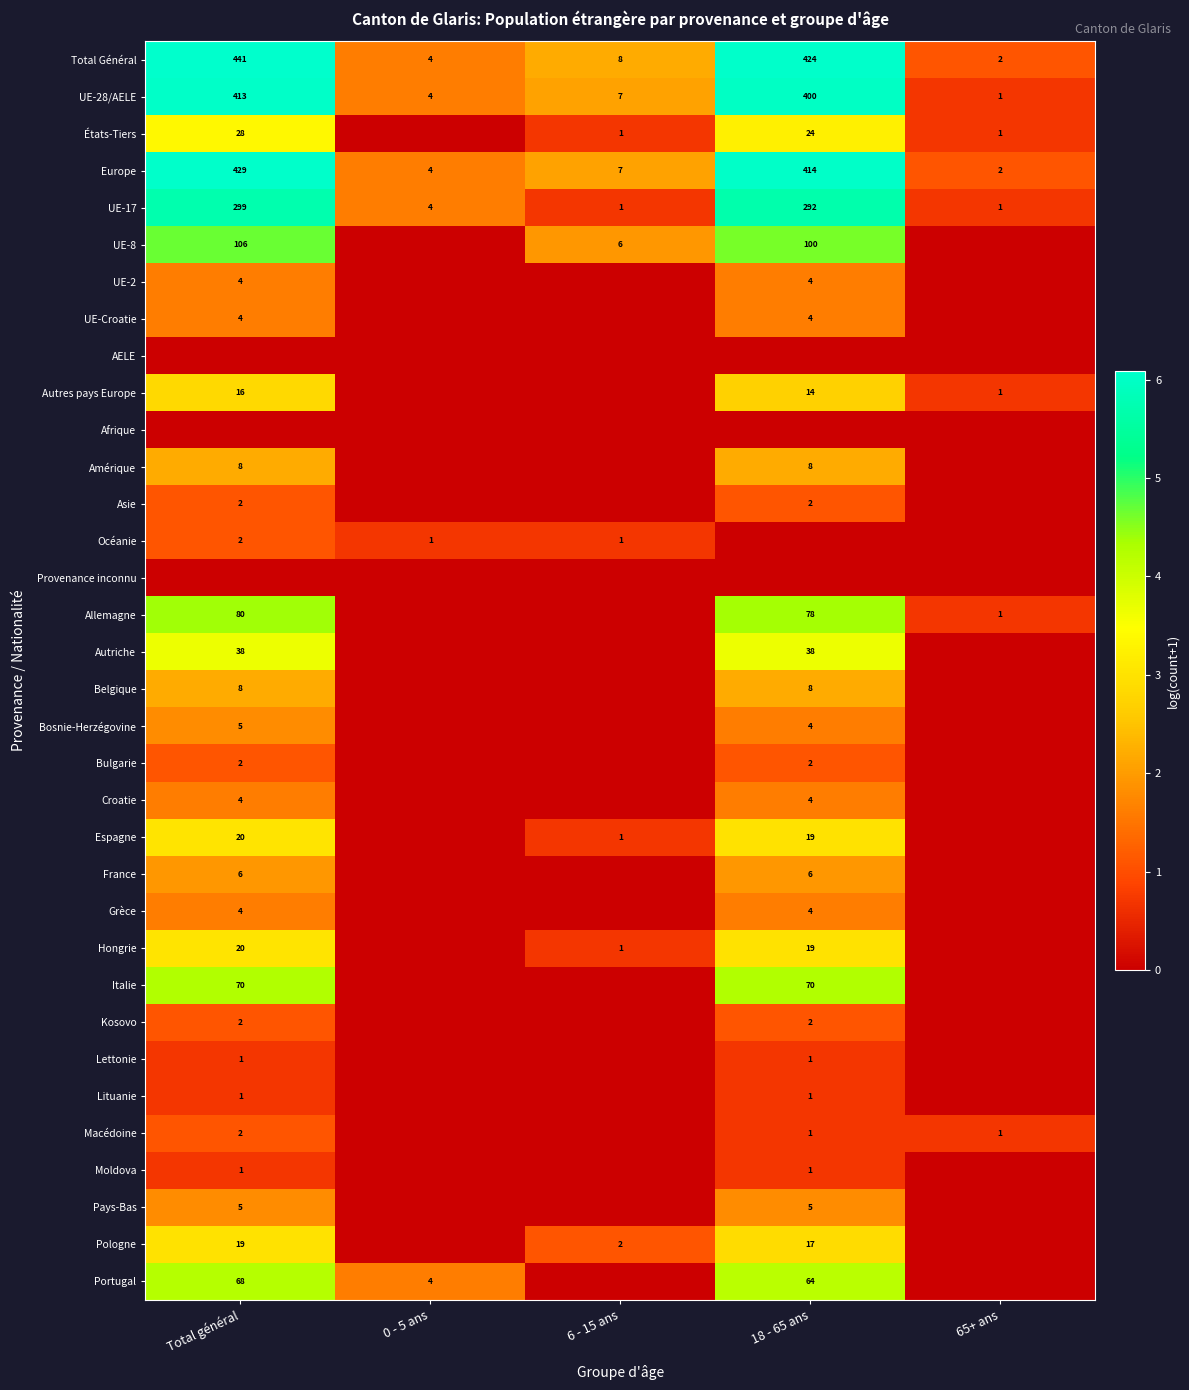

Is the value of Lettonie at 18 - 65 ans greater than the value of Total Général at 6 - 15 ans?

No